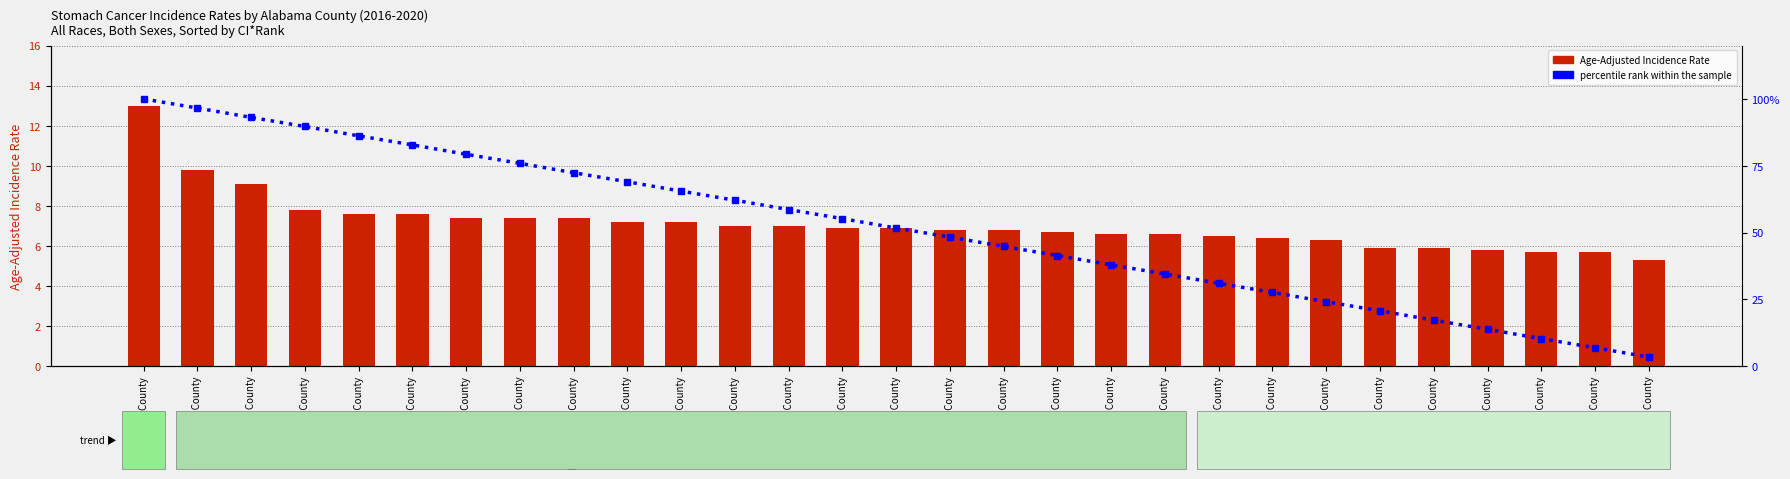

Reading left to right, list all the values displayed in this chart.

Age-Adjusted Incidence Rate: 13.0	9.8	9.1	7.8	7.6	7.6	7.4	7.4	7.4	7.2	7.2	7.0	7.0	6.9	6.9	6.8	6.8	6.7	6.6	6.6	6.5	6.4	6.3	5.9	5.9	5.8	5.7	5.7	5.3
percentile rank within the sample: 100.0	96.6	93.1	89.7	86.2	82.8	79.3	75.9	72.4	69.0	65.5	62.1	58.6	55.2	51.7	48.3	44.8	41.4	37.9	34.5	31.0	27.6	24.1	20.7	17.2	13.8	10.3	6.9	3.4